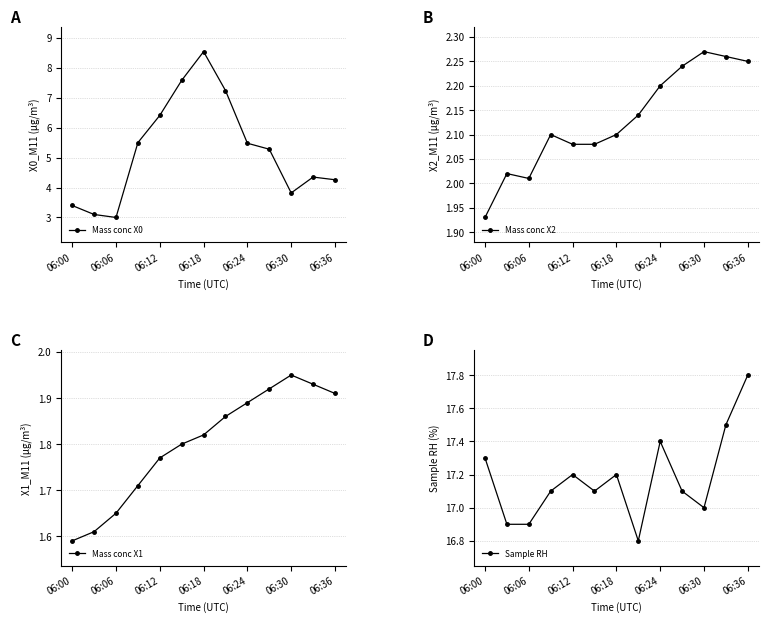

Rank the series by their maximum value, from lowest to highest.

Mass conc X1, Mass conc X2, Mass conc X0, Sample RH